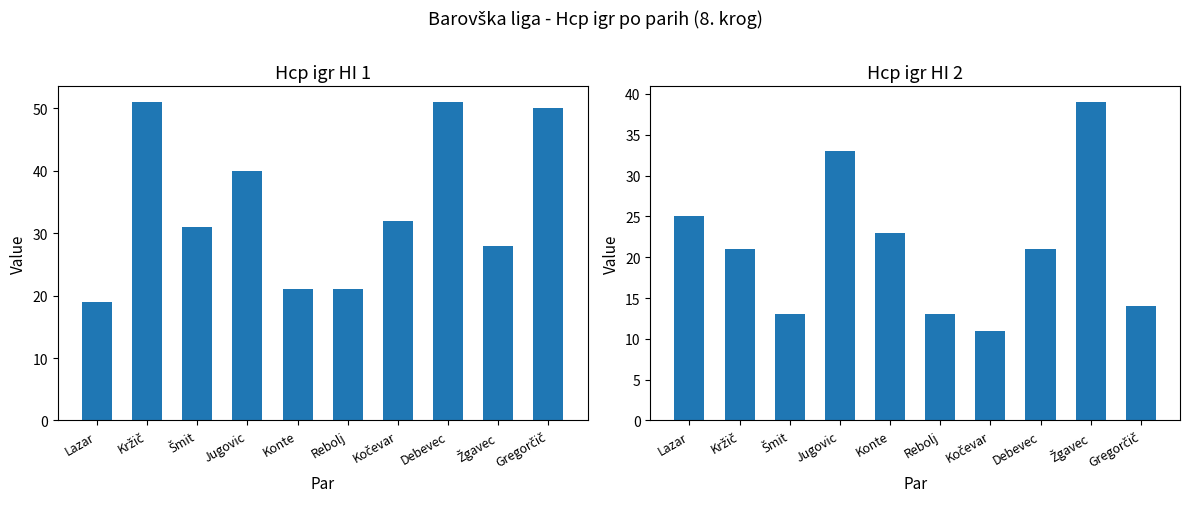

How many distinct data groups are displayed?

2